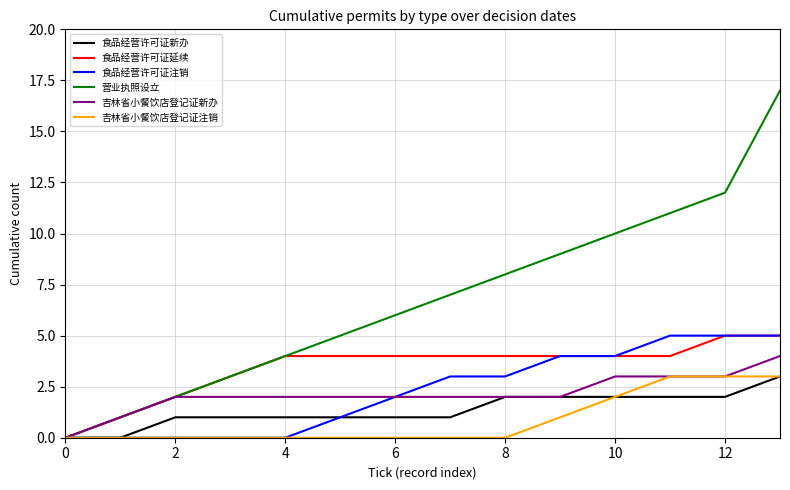

Which series has the largest range (max minus min)?

营业执照设立